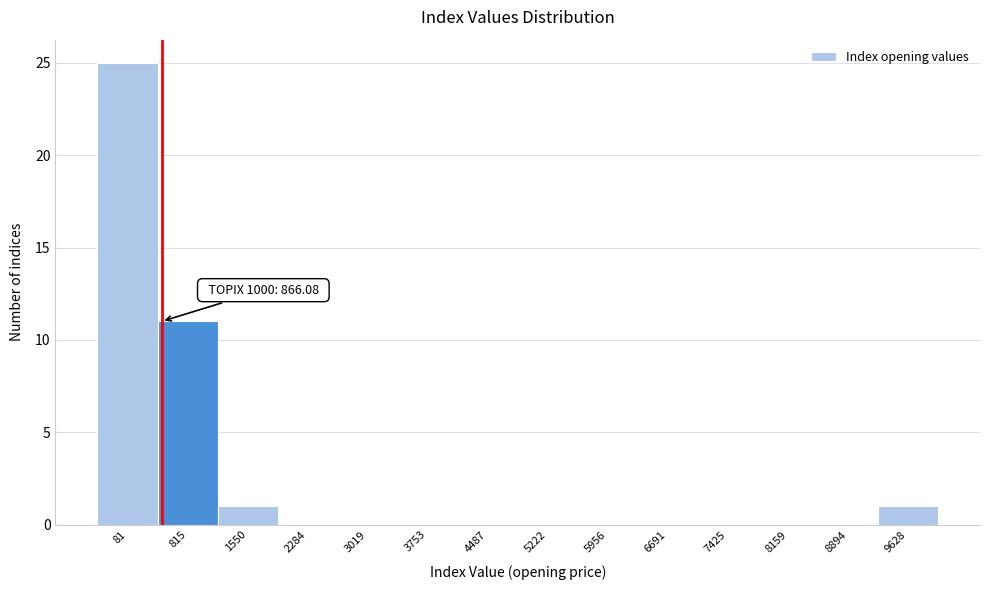

Reading right to left, transcribe all the data shown in this chart.

9628=1	8894=0	8159=0	7425=0	6691=0	5956=0	5222=0	4487=0	3753=0	3019=0	2284=0	1550=1	815=11	81=25